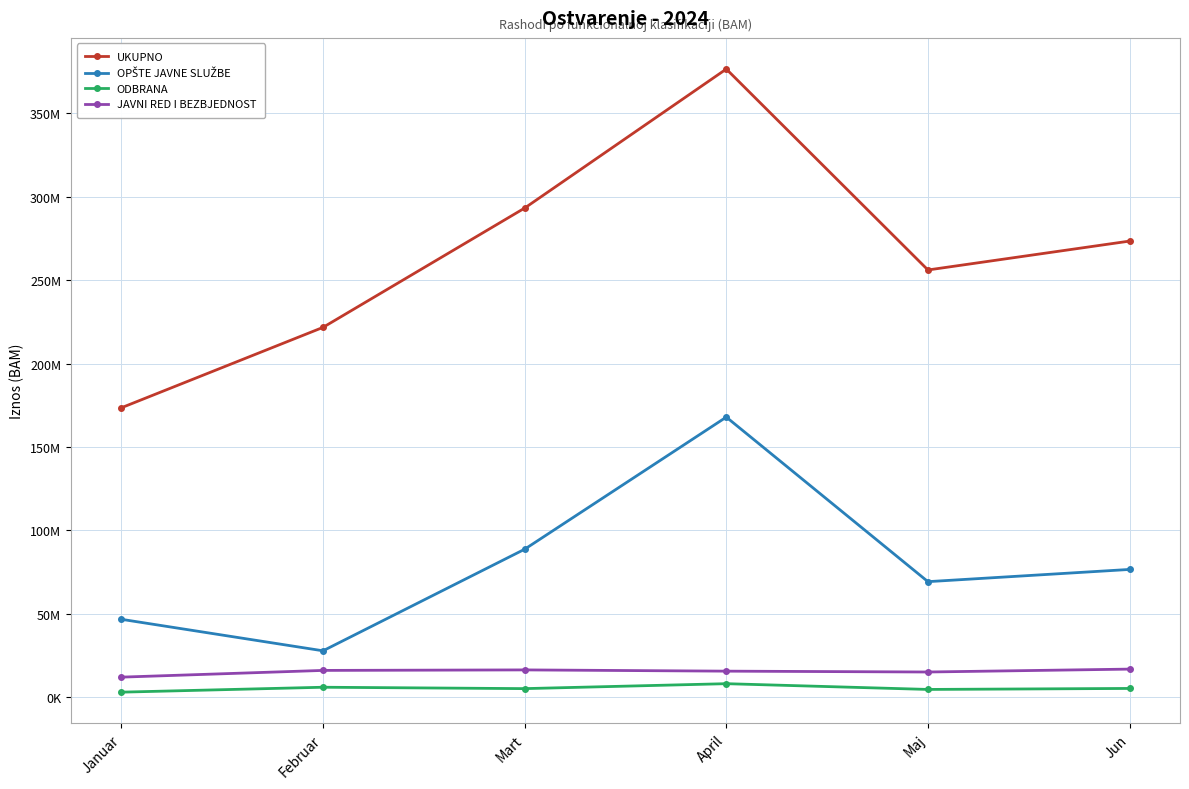

True or false: JAVNI RED I BEZBJEDNOST has a value of 28931090.4 at Mart.

False